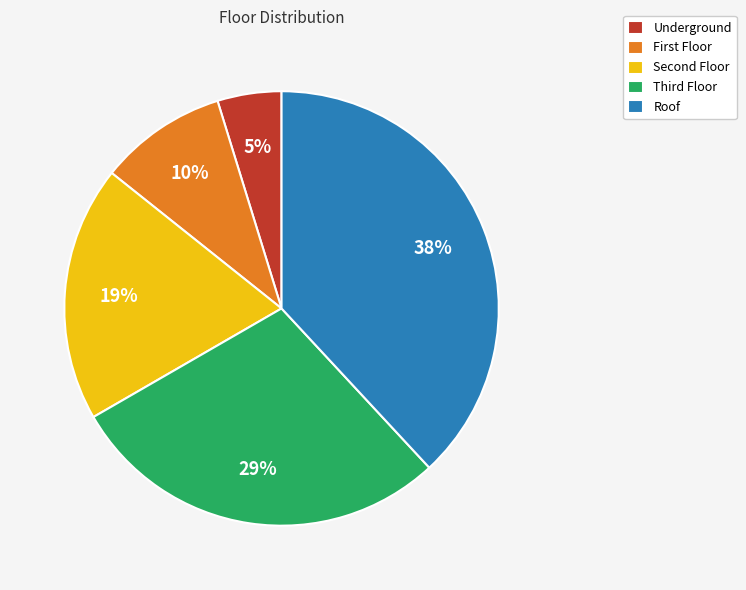

How many segments does this pie chart have?

5